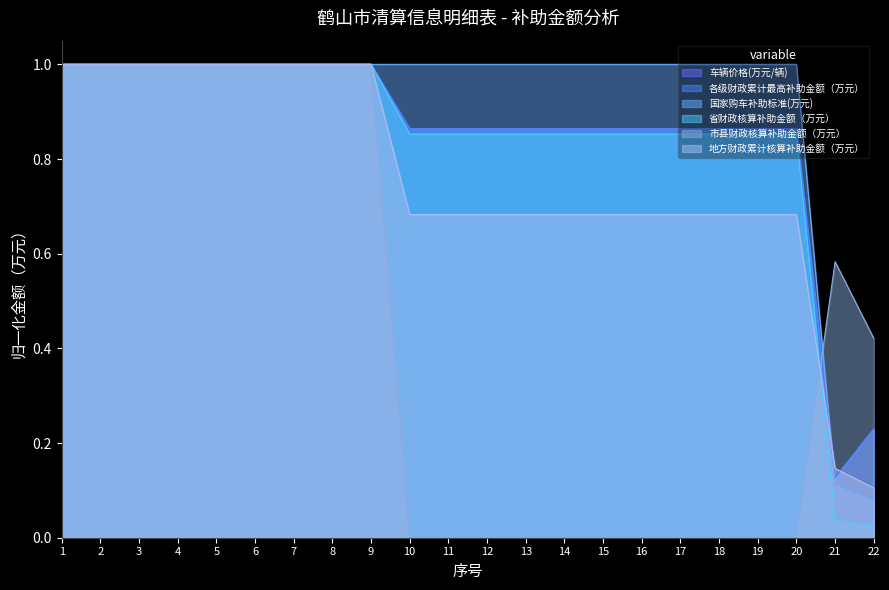

How many intersections are there between 市县财政核算补助金额（万元） and 车辆价格(万元/辆)?

1